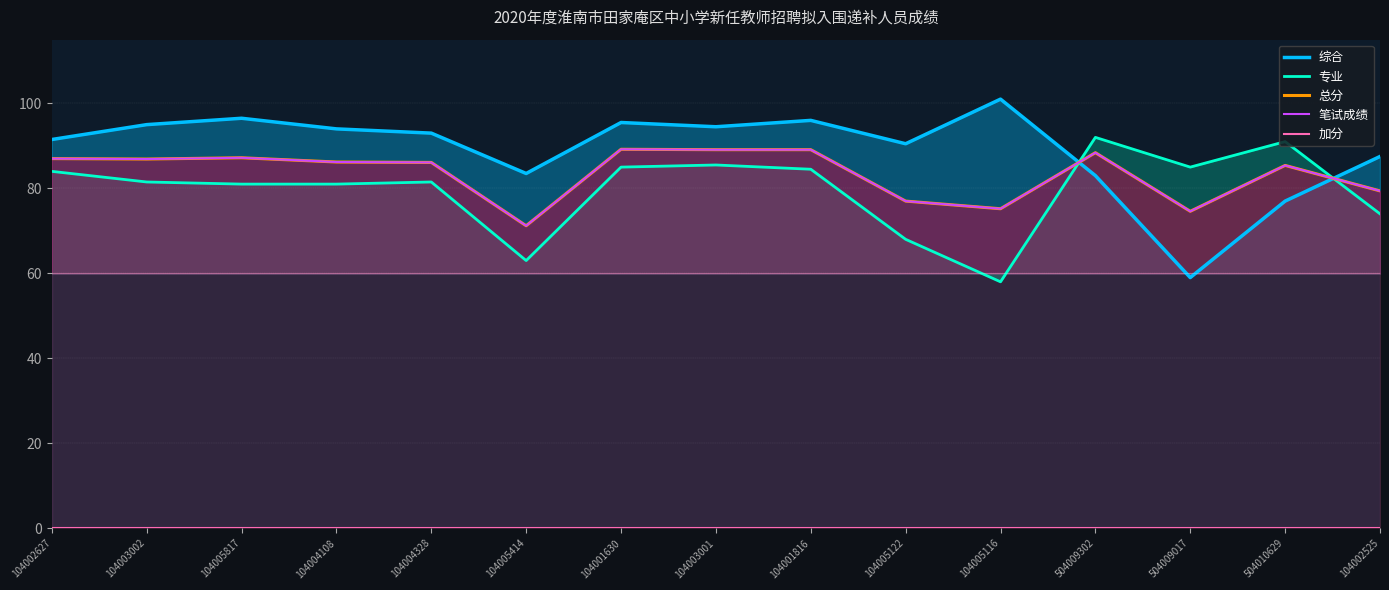

Which has a higher value, 104002627 or 104003002?

104003002